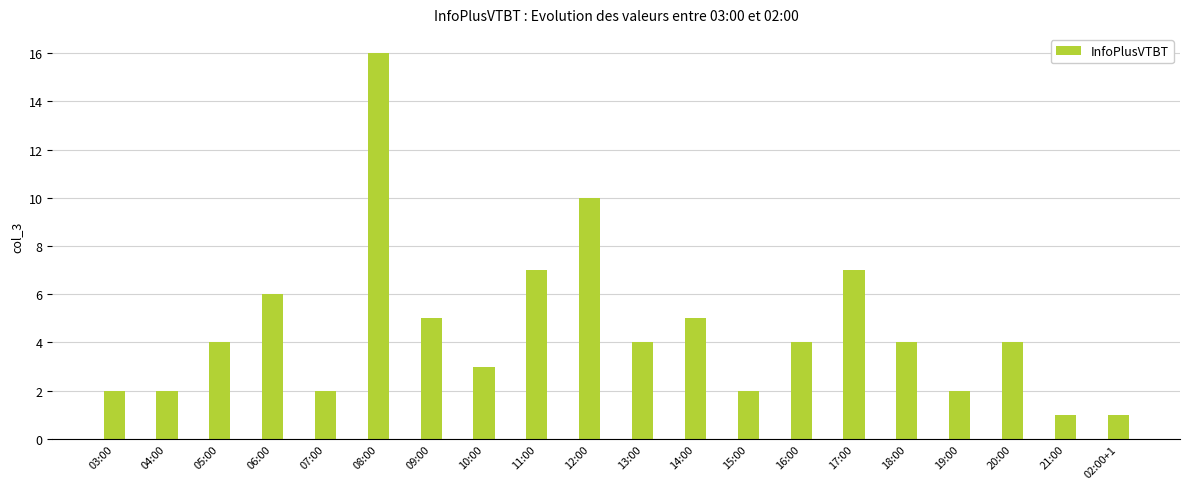

What is the value of the 12th bar from the left?

5